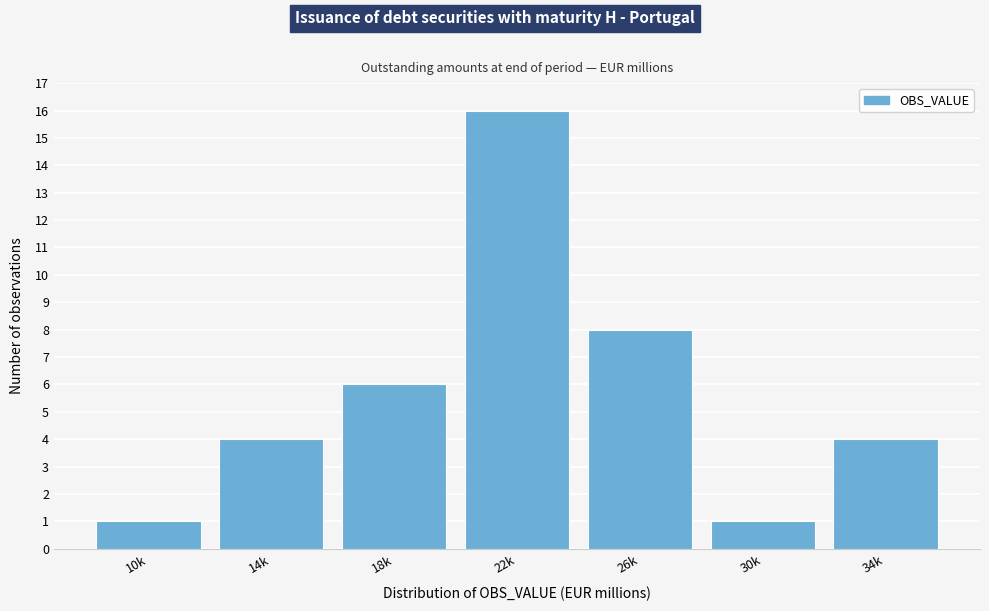

Reading right to left, list all the values displayed in this chart.

34k=4	30k=1	26k=8	22k=16	18k=6	14k=4	10k=1